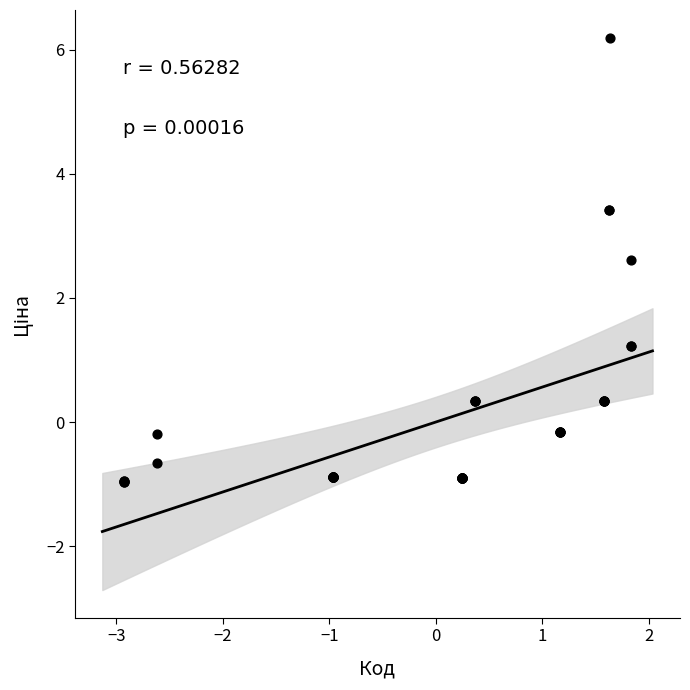

What Y value in the scatter plot is closest to 2?

2.6